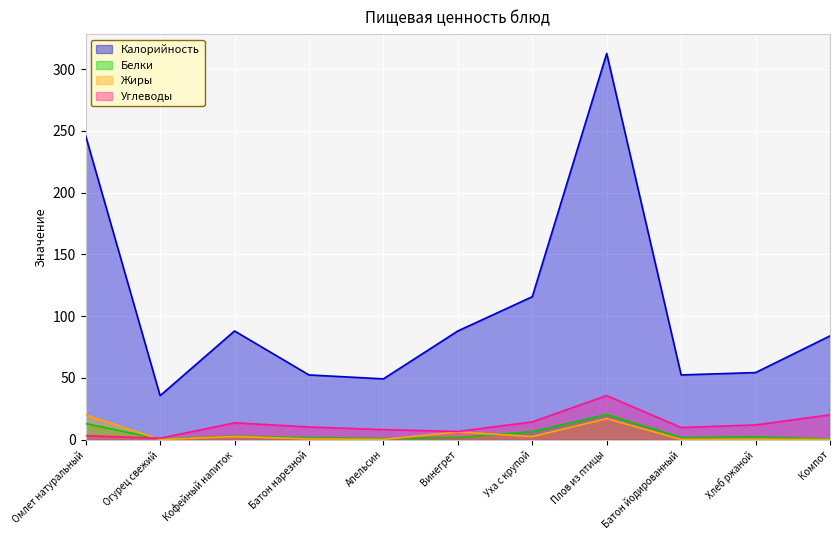

What is the value of the Калорийность point at the 5th from the left?

49.2